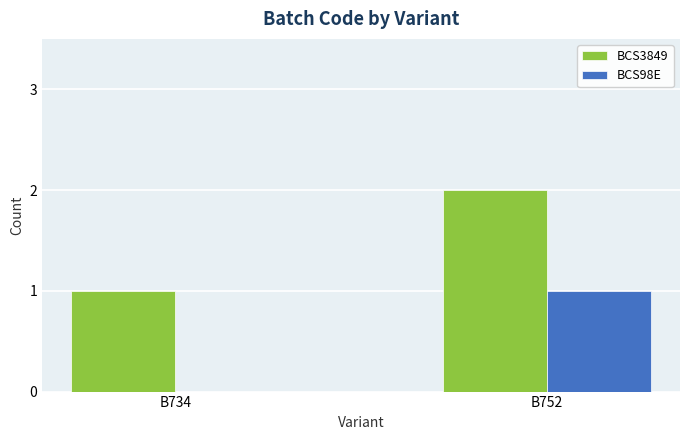

How many values in BCS98E are above zero?

1